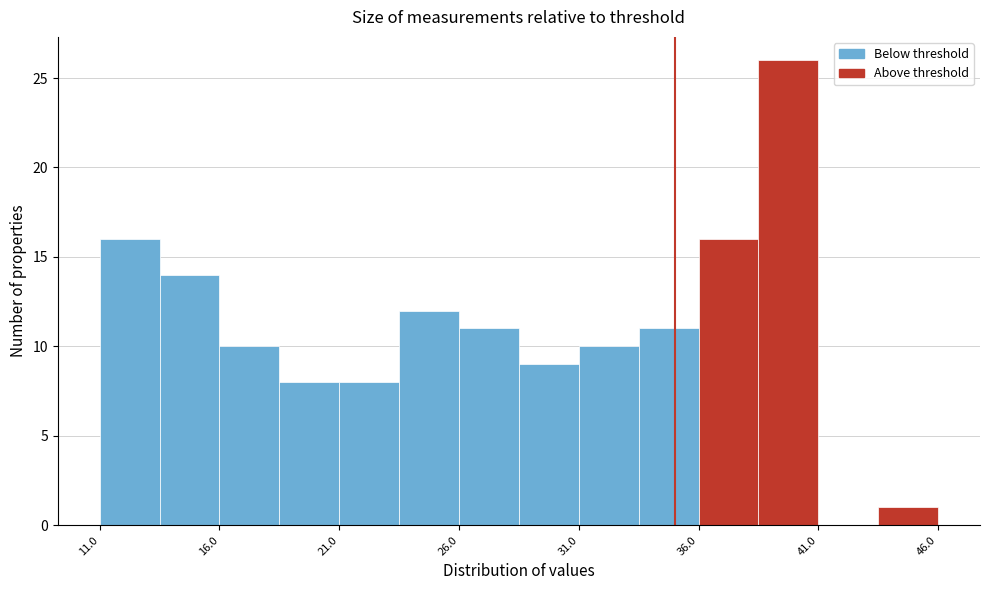

Which range on the x-axis has the tallest bar?

38.5 to 41.0